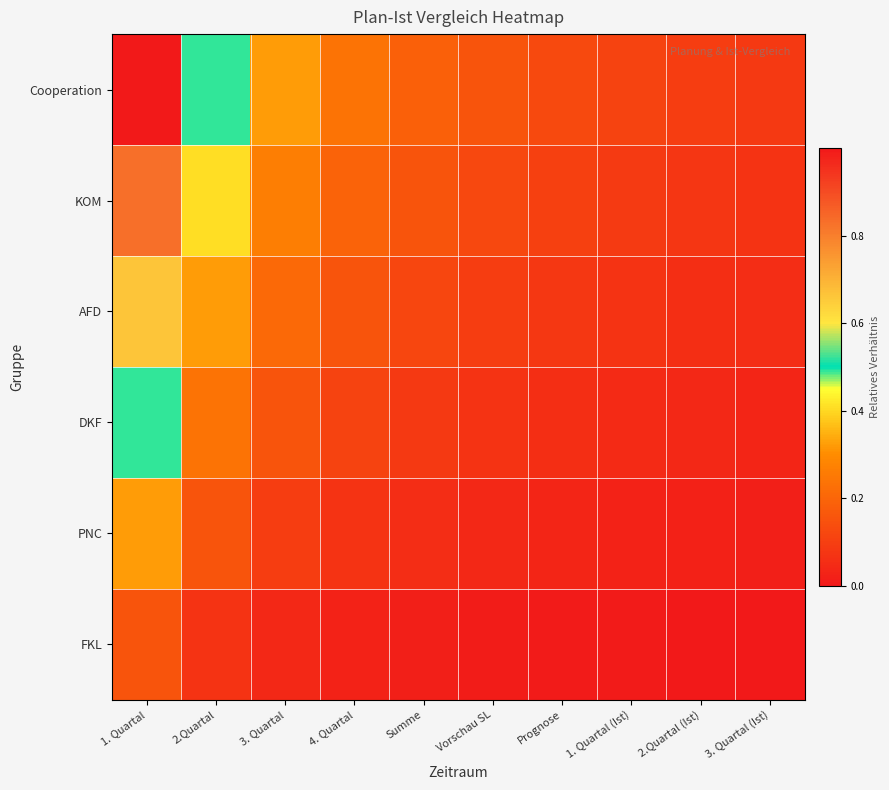

Reading right to left, list all the values displayed in this chart.

Cooperation: 3. Quartal (Ist)=0.1	2.Quartal (Ist)=0.1	1. Quartal (Ist)=0.1	Prognose=0.1	Vorschau SL=0.2	Summe=0.2	4. Quartal=0.2	3. Quartal=0.3	2.Quartal=0.5	1. Quartal=1.0
KOM: 3. Quartal (Ist)=0.1	2.Quartal (Ist)=0.1	1. Quartal (Ist)=0.1	Prognose=0.1	Vorschau SL=0.1	Summe=0.2	4. Quartal=0.2	3. Quartal=0.3	2.Quartal=0.4	1. Quartal=0.8
AFD: 3. Quartal (Ist)=0.1	2.Quartal (Ist)=0.1	1. Quartal (Ist)=0.1	Prognose=0.1	Vorschau SL=0.1	Summe=0.1	4. Quartal=0.2	3. Quartal=0.2	2.Quartal=0.3	1. Quartal=0.7
DKF: 3. Quartal (Ist)=0.0	2.Quartal (Ist)=0.0	1. Quartal (Ist)=0.0	Prognose=0.1	Vorschau SL=0.1	Summe=0.1	4. Quartal=0.1	3. Quartal=0.2	2.Quartal=0.2	1. Quartal=0.5
PNC: 3. Quartal (Ist)=0.0	2.Quartal (Ist)=0.0	1. Quartal (Ist)=0.0	Prognose=0.0	Vorschau SL=0.0	Summe=0.1	4. Quartal=0.1	3. Quartal=0.1	2.Quartal=0.2	1. Quartal=0.3
FKL: 3. Quartal (Ist)=0.0	2.Quartal (Ist)=0.0	1. Quartal (Ist)=0.0	Prognose=0.0	Vorschau SL=0.0	Summe=0.0	4. Quartal=0.0	3. Quartal=0.0	2.Quartal=0.1	1. Quartal=0.2